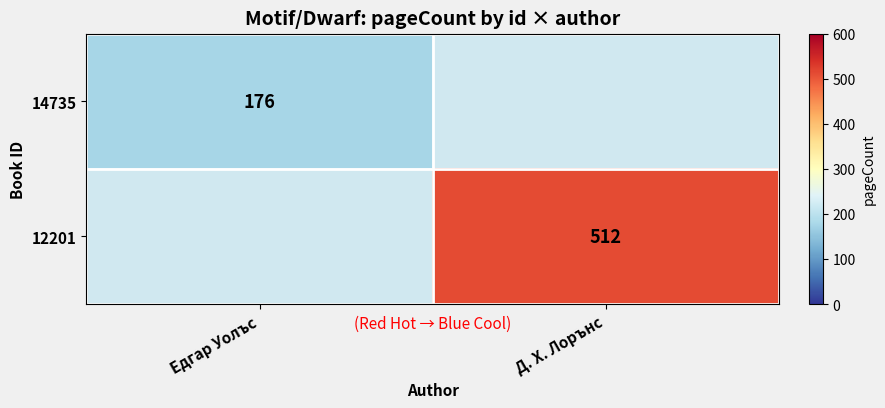

Is it true that 12201 equals 271 at Д. Х. Лорънс?

False